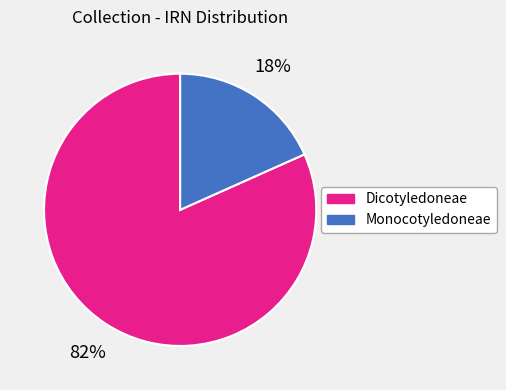

To the nearest percent, what is the average slice percentage?

50%